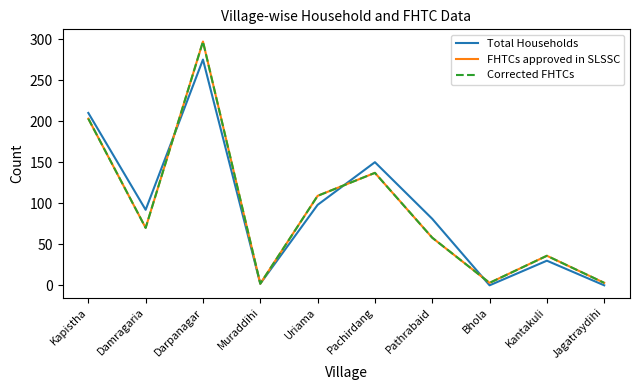

What is the lowest value of the FHTCs approved in SLSSC series?

2